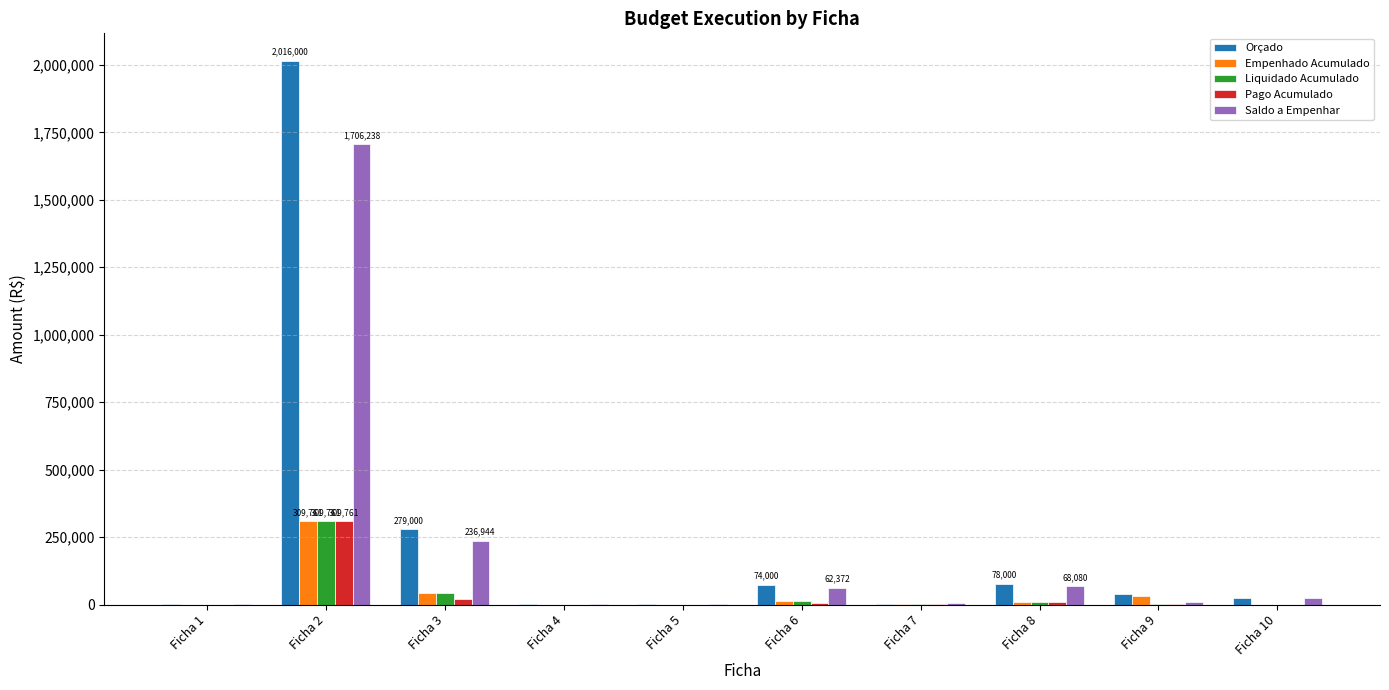

At which category is the sum across all series the highest?

Ficha 2